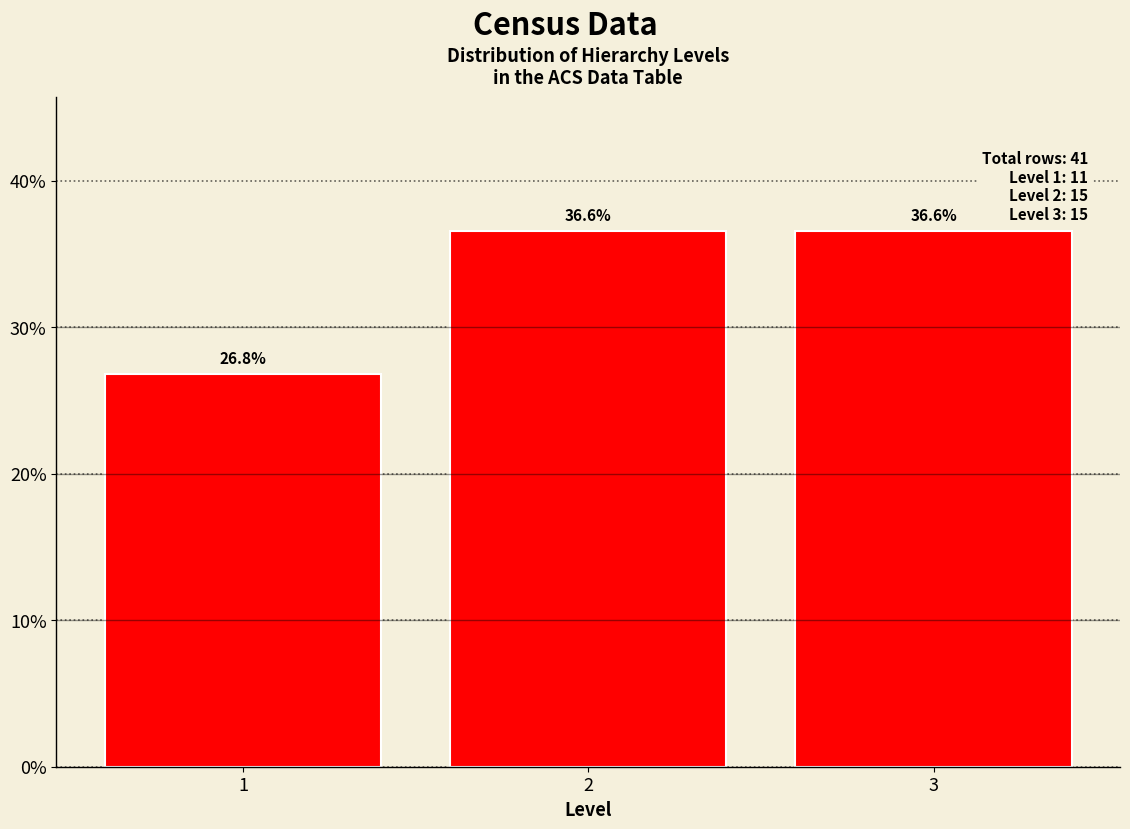

Reading right to left, list all the values displayed in this chart.

3=36.6	2=36.6	1=26.8